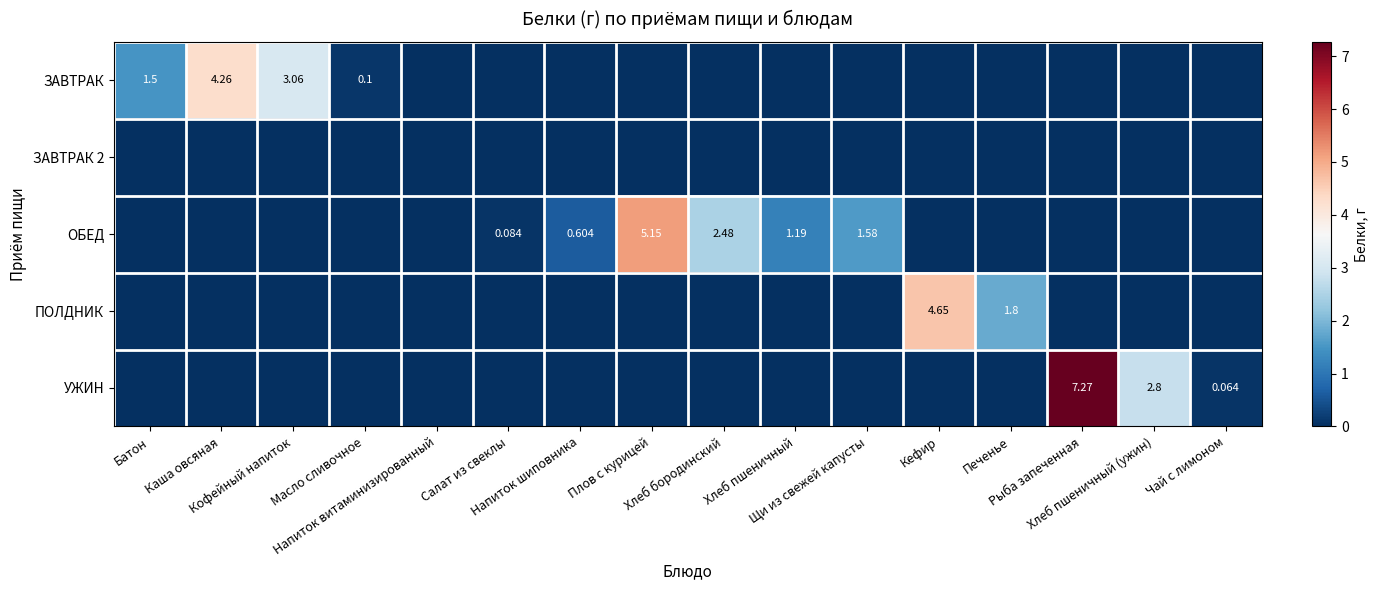

What value does the ОБЕД series have at Хлеб бородинский?

2.5